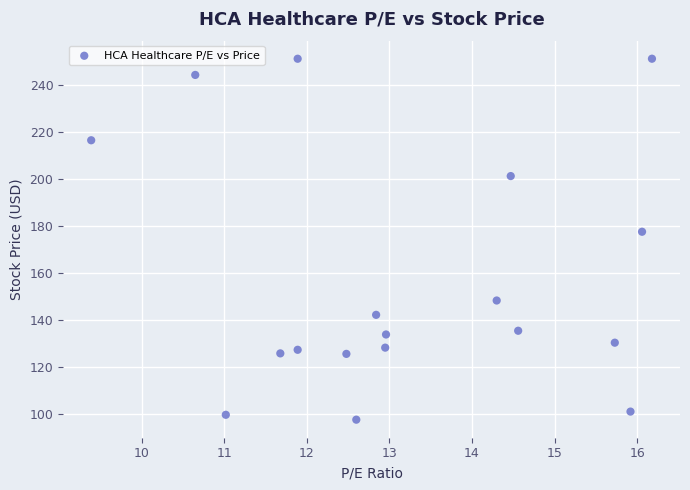

What Y value in the scatter plot is closest to 174?

177.4